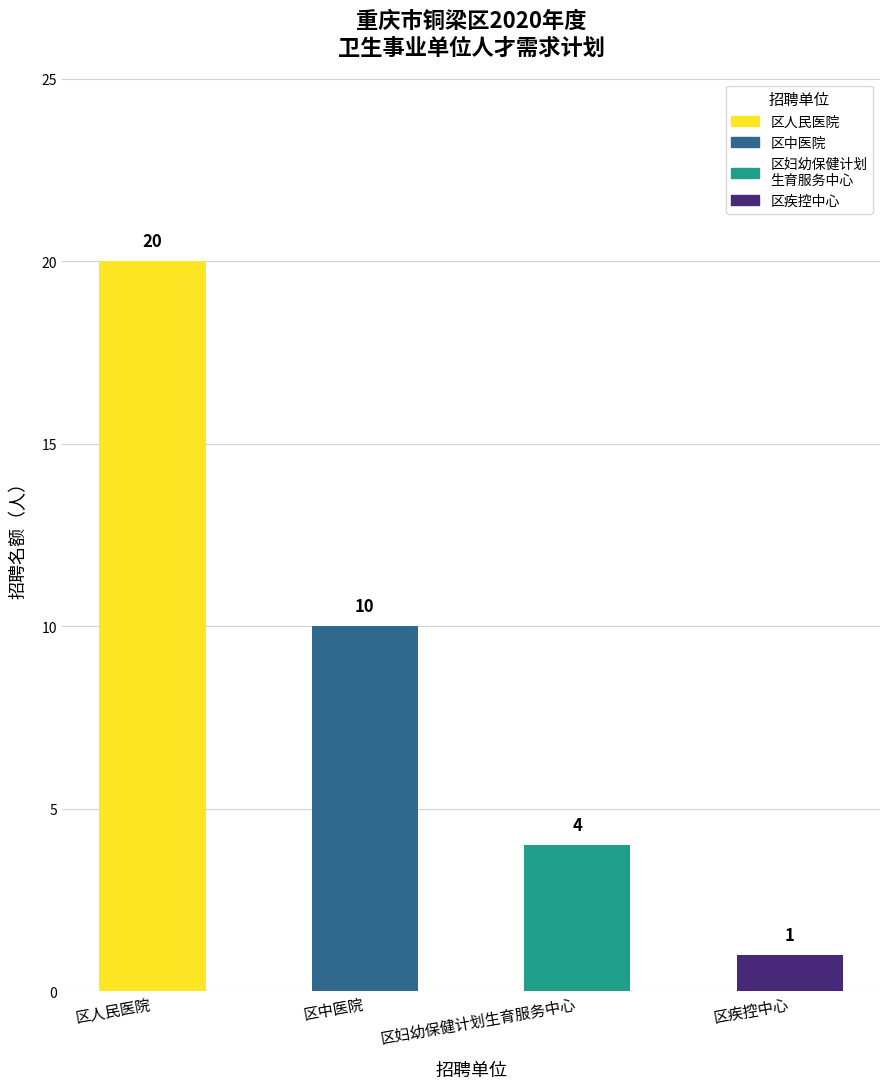

List the labels in order of value, largest first.

区人民医院, 区中医院, 区妇幼保健计划生育服务中心, 区疾控中心